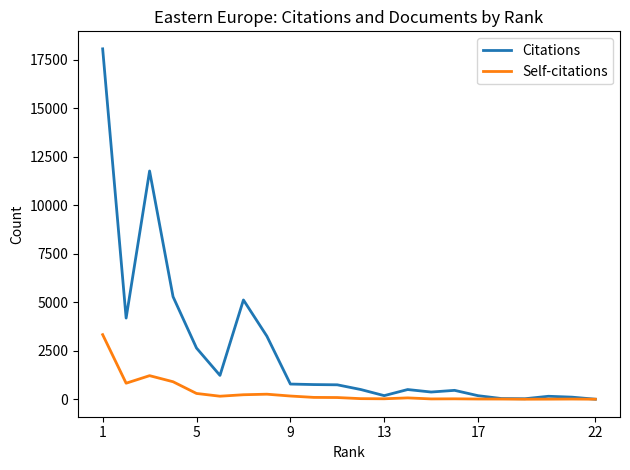

Which series has the largest range (max minus min)?

Citations